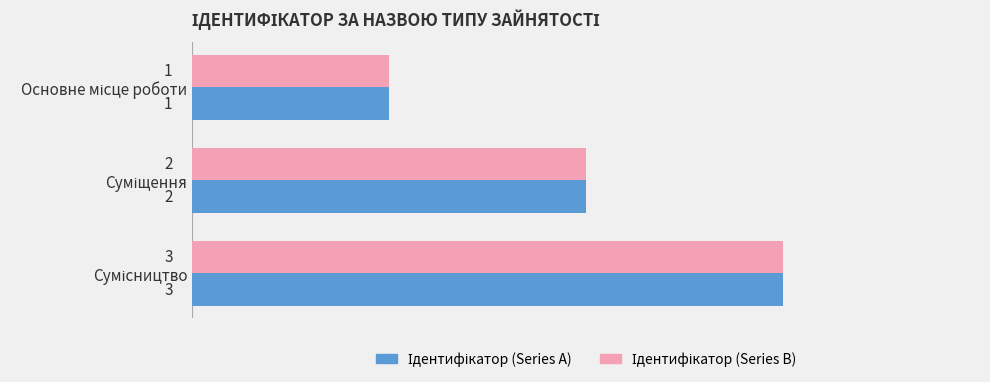

What is the average value of the Ідентифікатор (Series A) series?

2